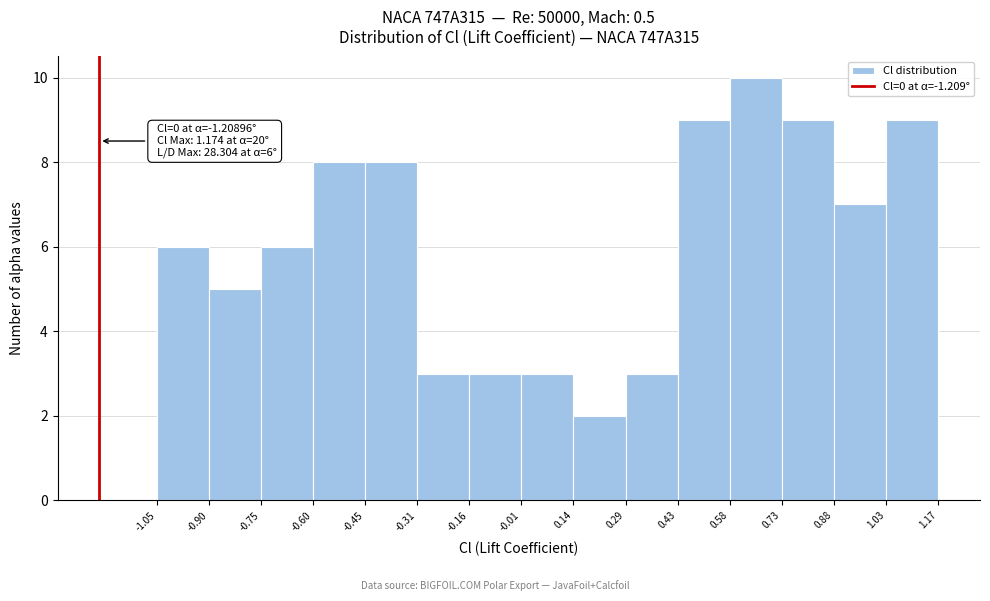

Which range on the x-axis has the tallest bar?

0.58 to 0.73